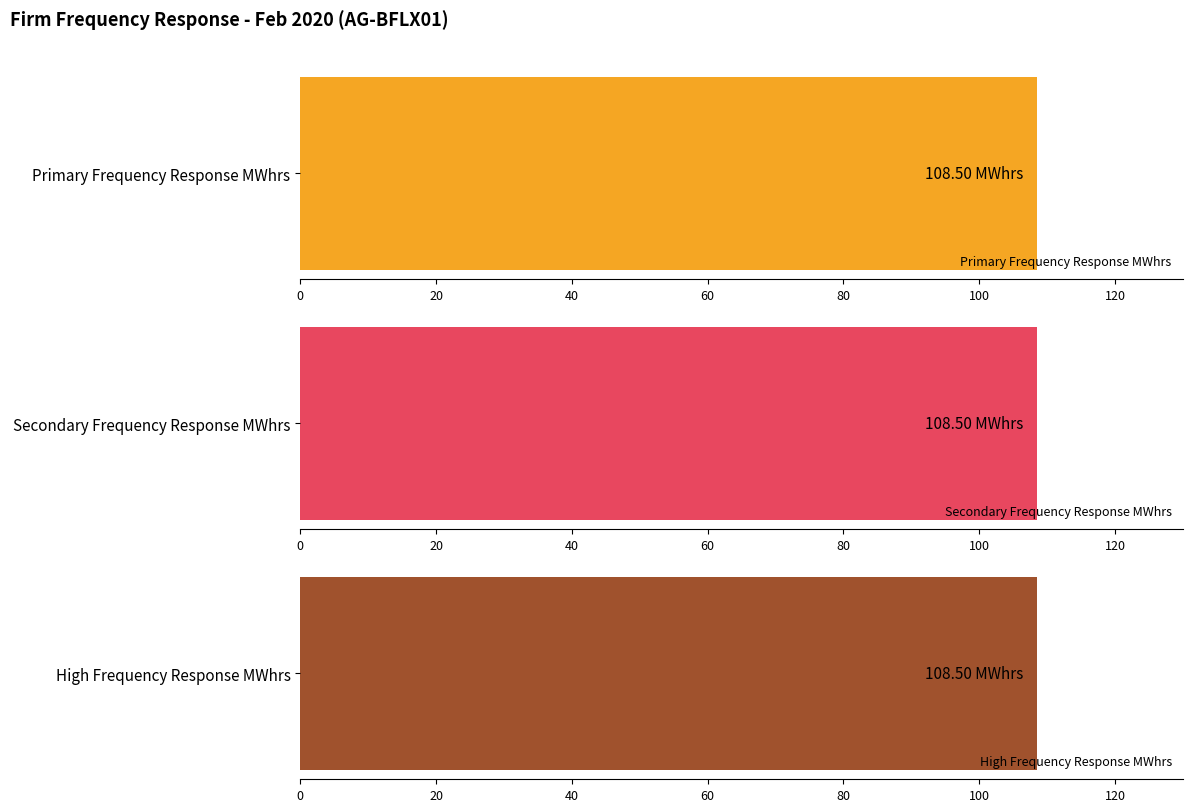

What are all the series names shown in the legend?

Primary Frequency Response MWhrs, Secondary Frequency Response MWhrs, High Frequency Response MWhrs